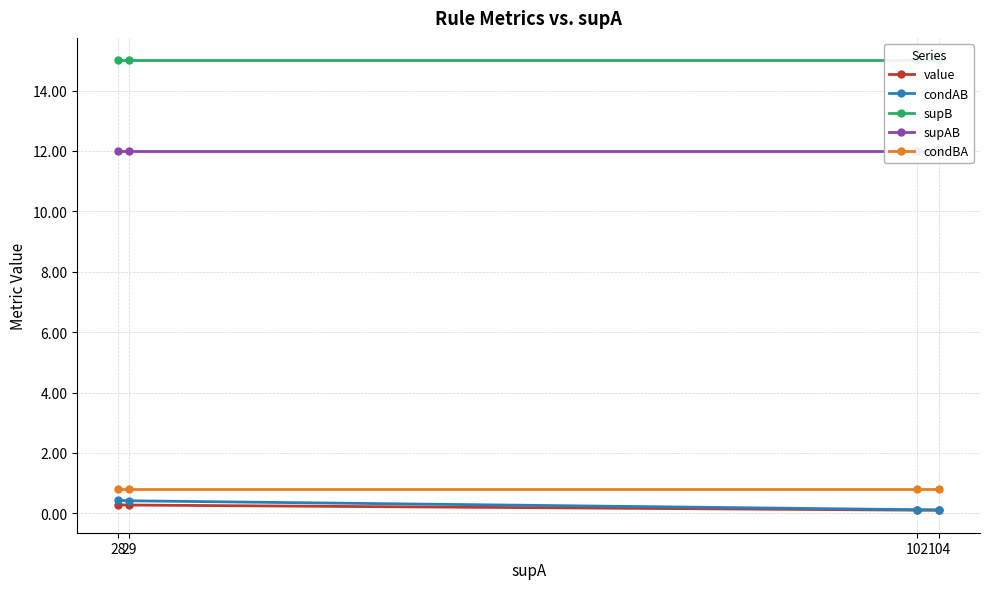

Read the condBA value at 104.

0.8